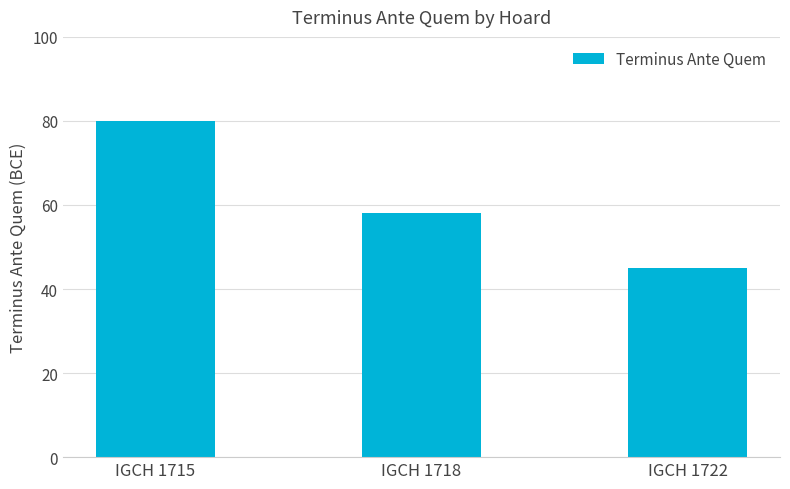

What is the maximum value shown in the chart?

80